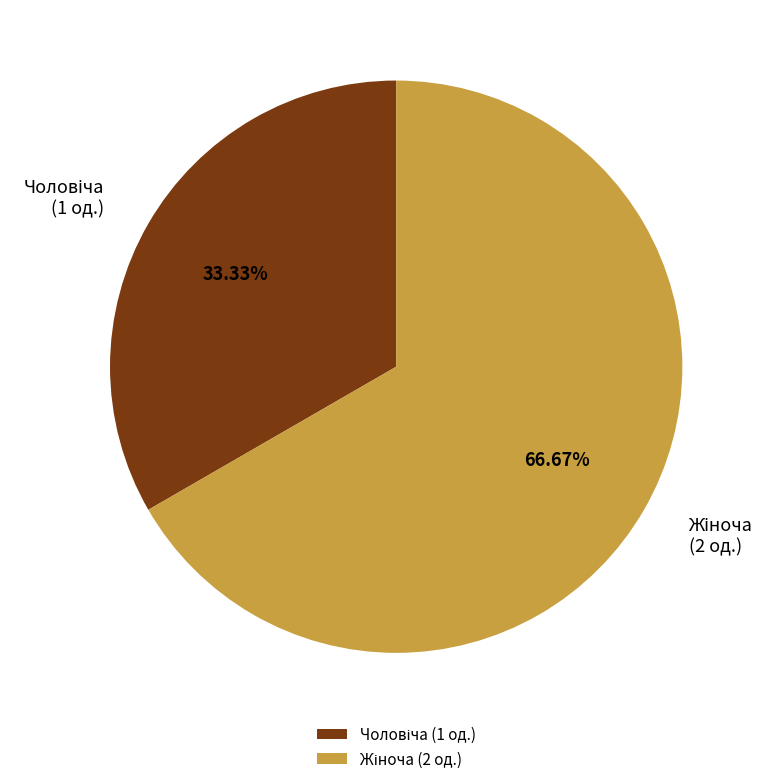

Does any single category account for the majority?

Yes